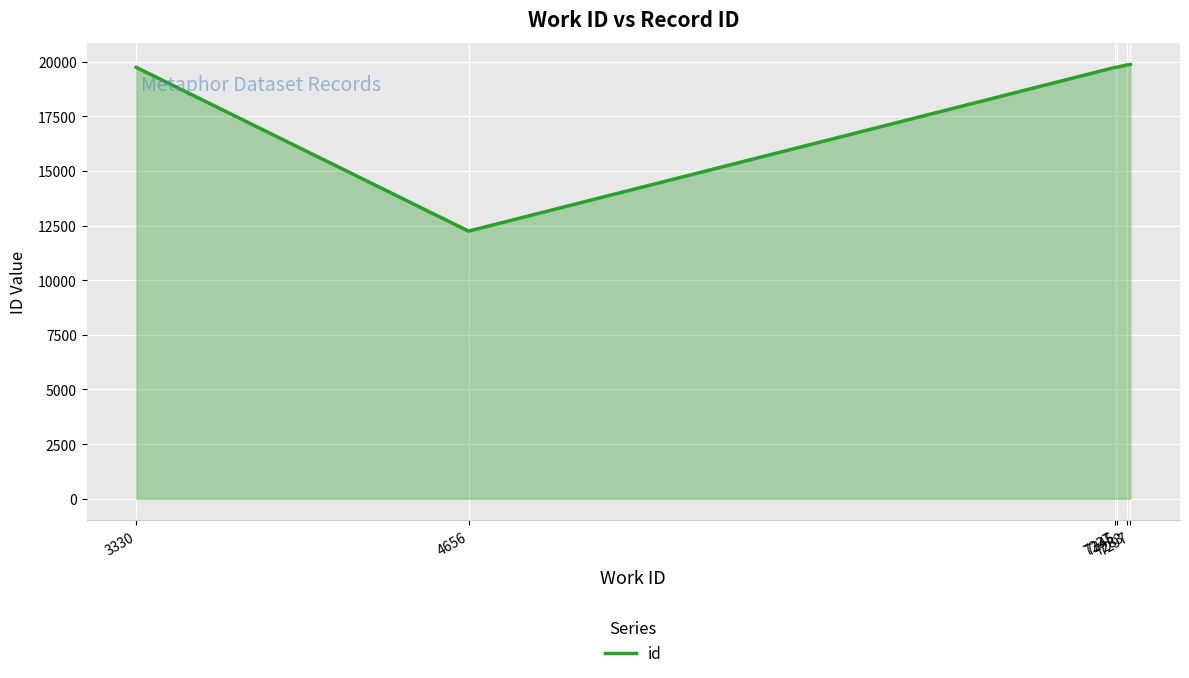

True or false: there are more than 2 points higher than both neighbors.

False